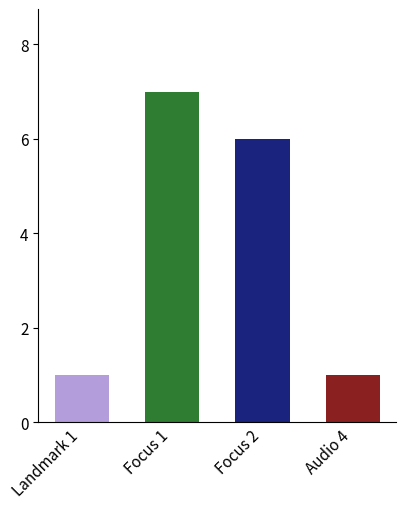

What is the sum of all values?

15